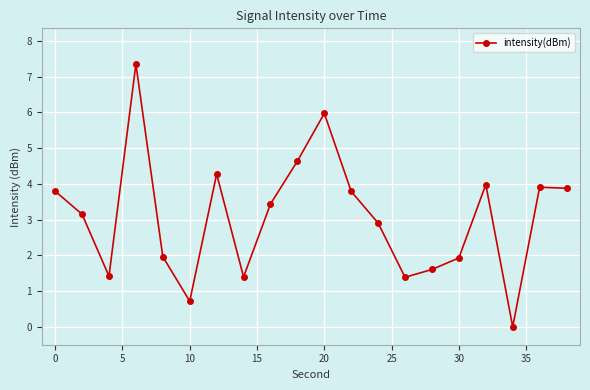

Count the number of categories in the chart.

20